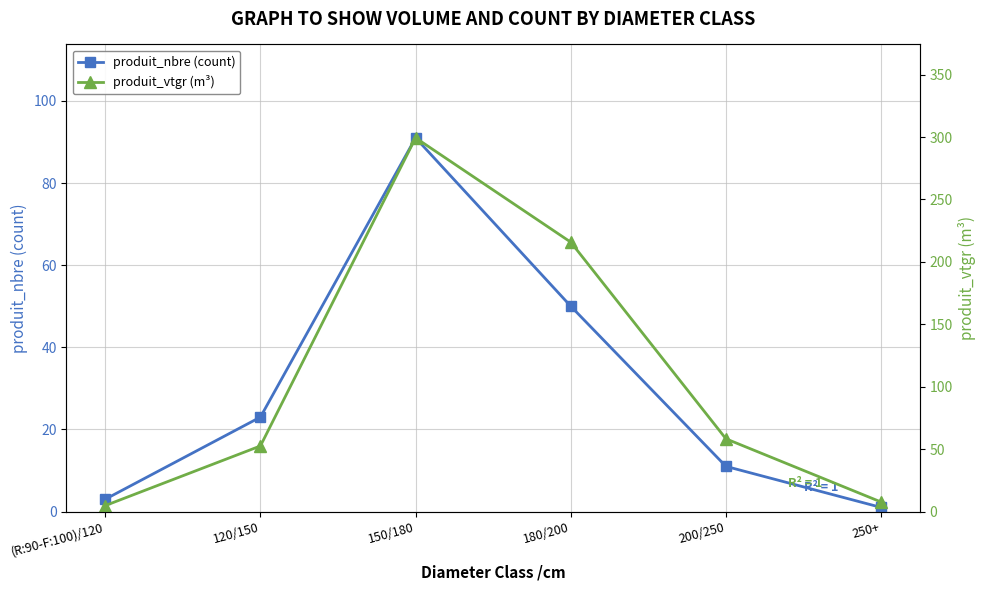

What is the approximate value of produit_nbre (count) at (R:90-F:100)/120?

3